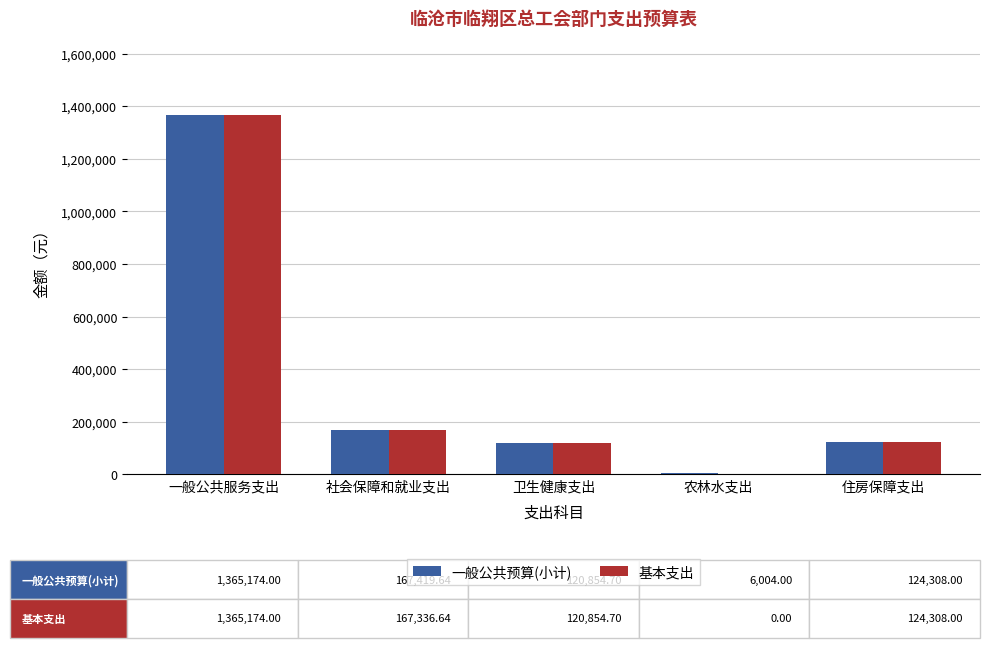

How many groups of bars are there?

5